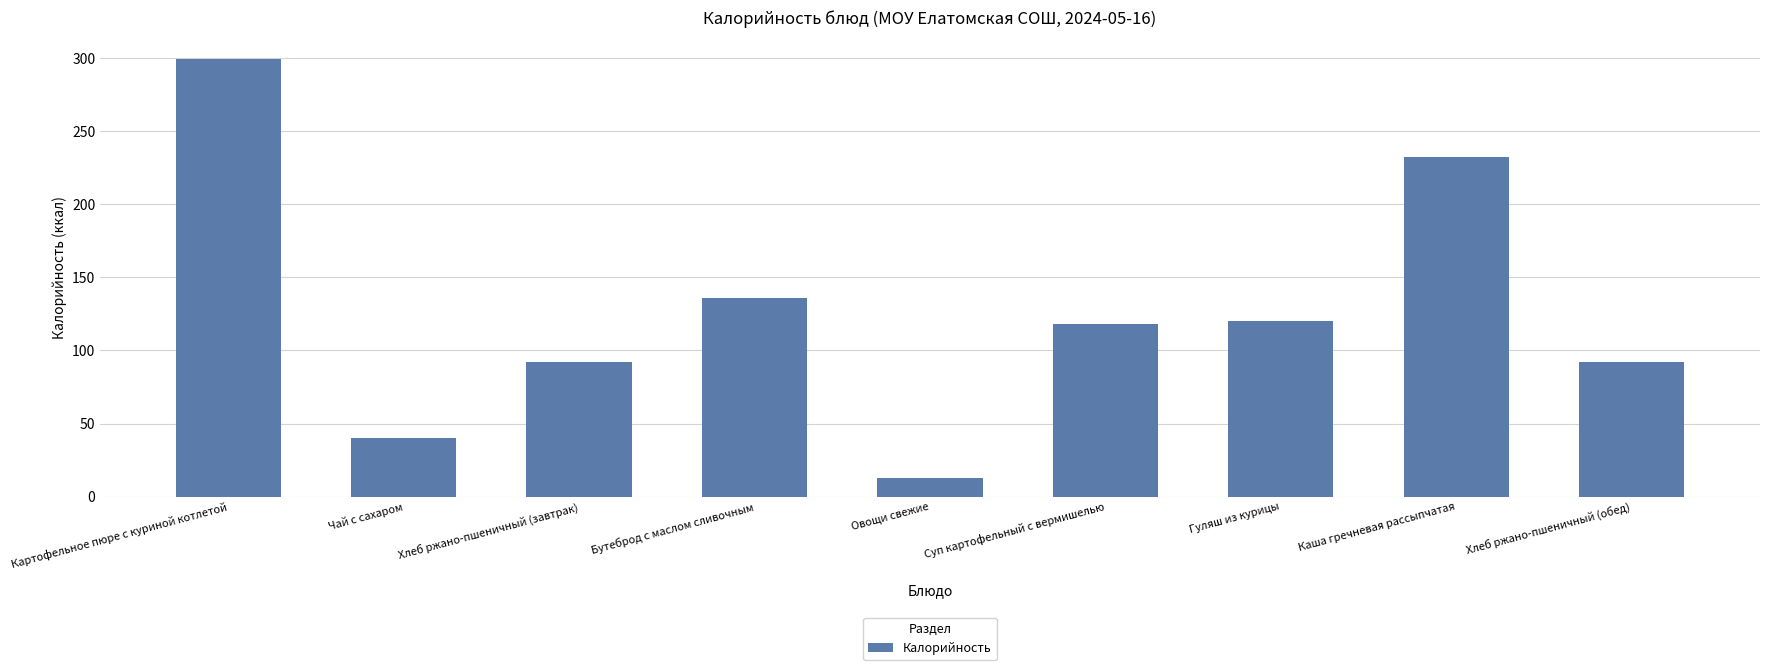

What is the greatest value displayed?

299.0